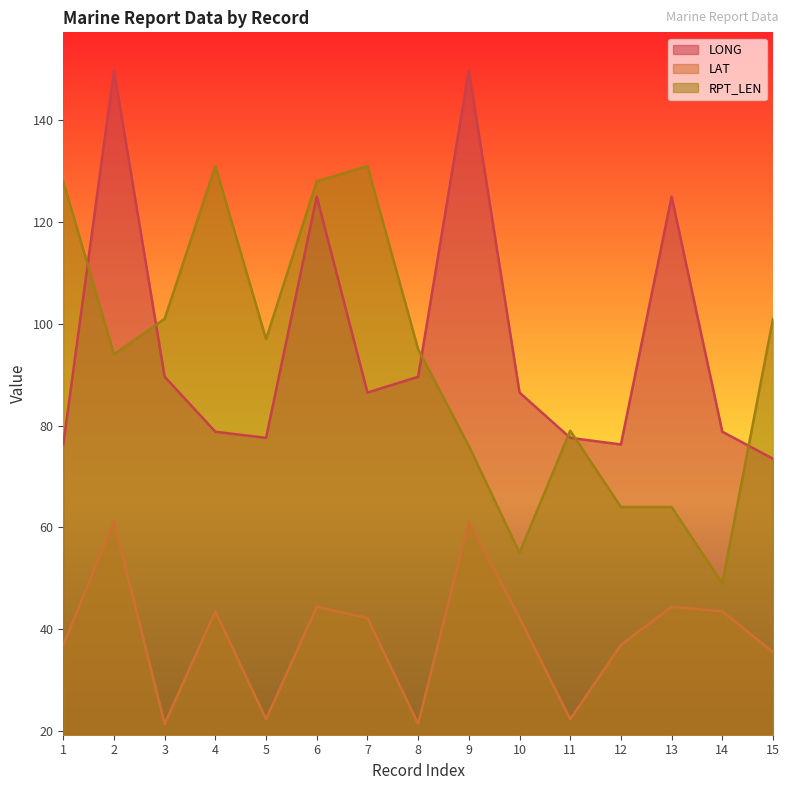

How many lines are shown in the chart?

3